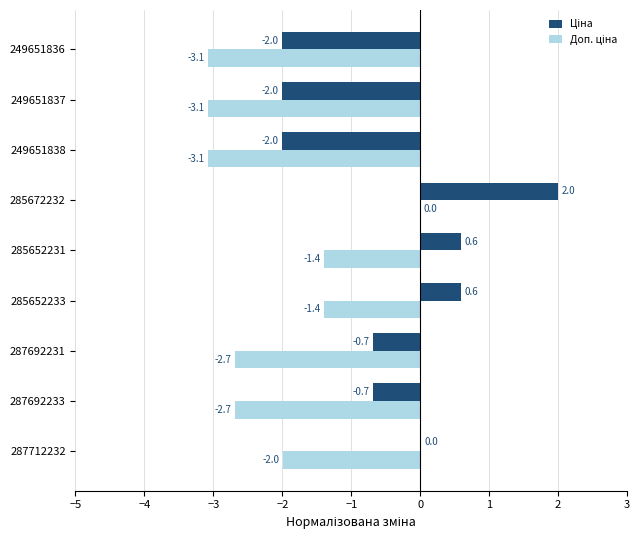

What is the greatest value displayed?

2.0